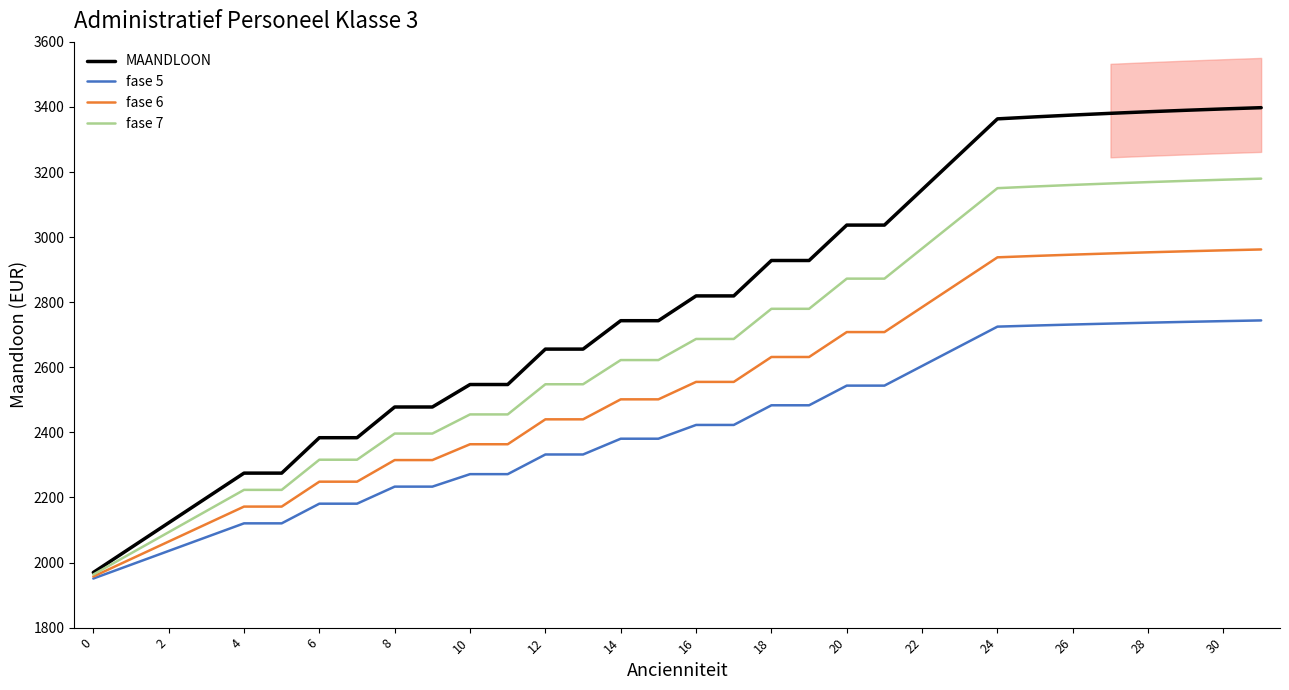

What is the approximate value of fase 6 at 31?

2962.1